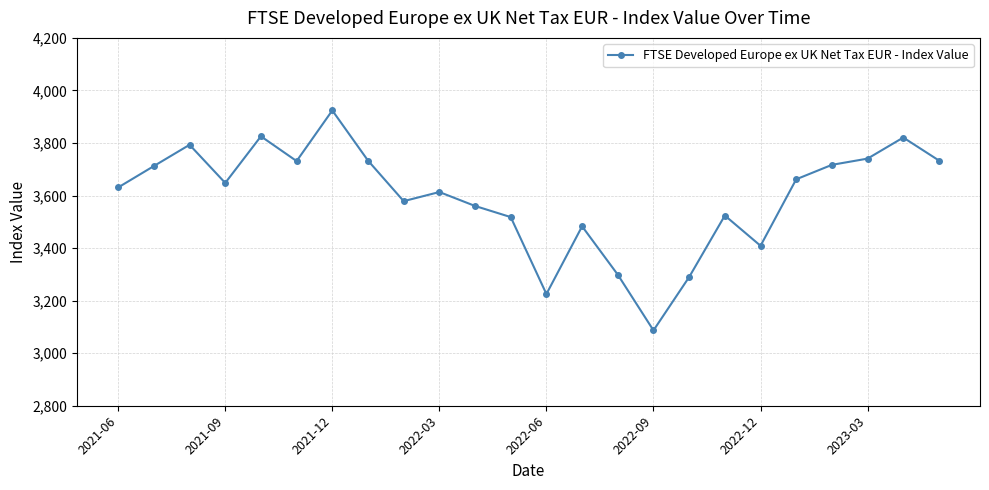

What is the difference between the maximum and minimum values?

837.2